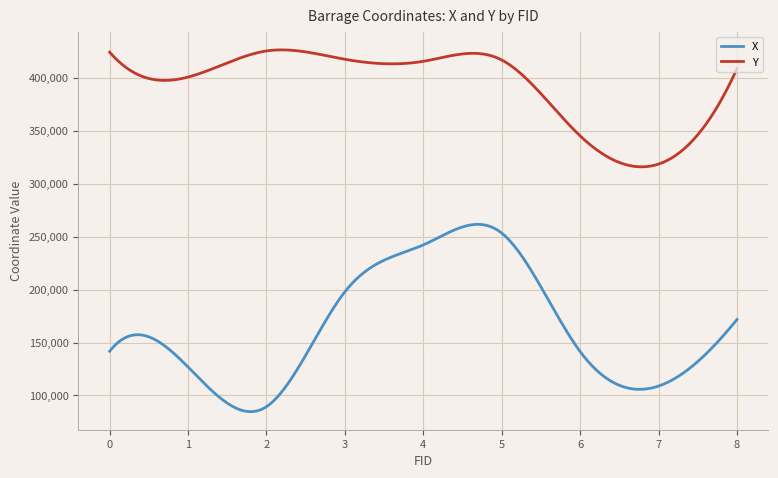

True or false: X and Y cross at least once.

False